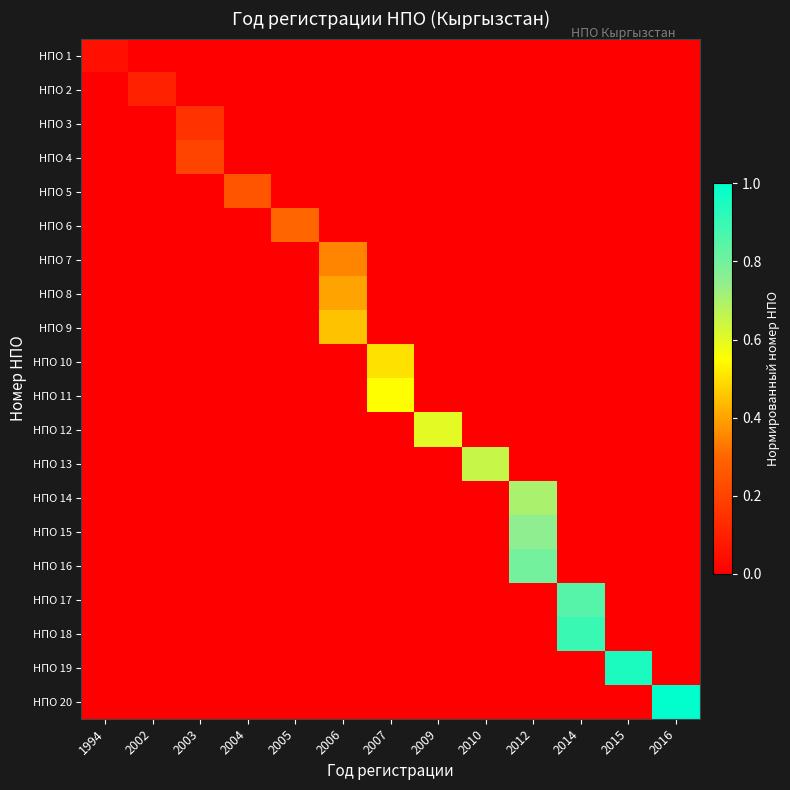

At which category does the chart reach its peak across all series?

2016